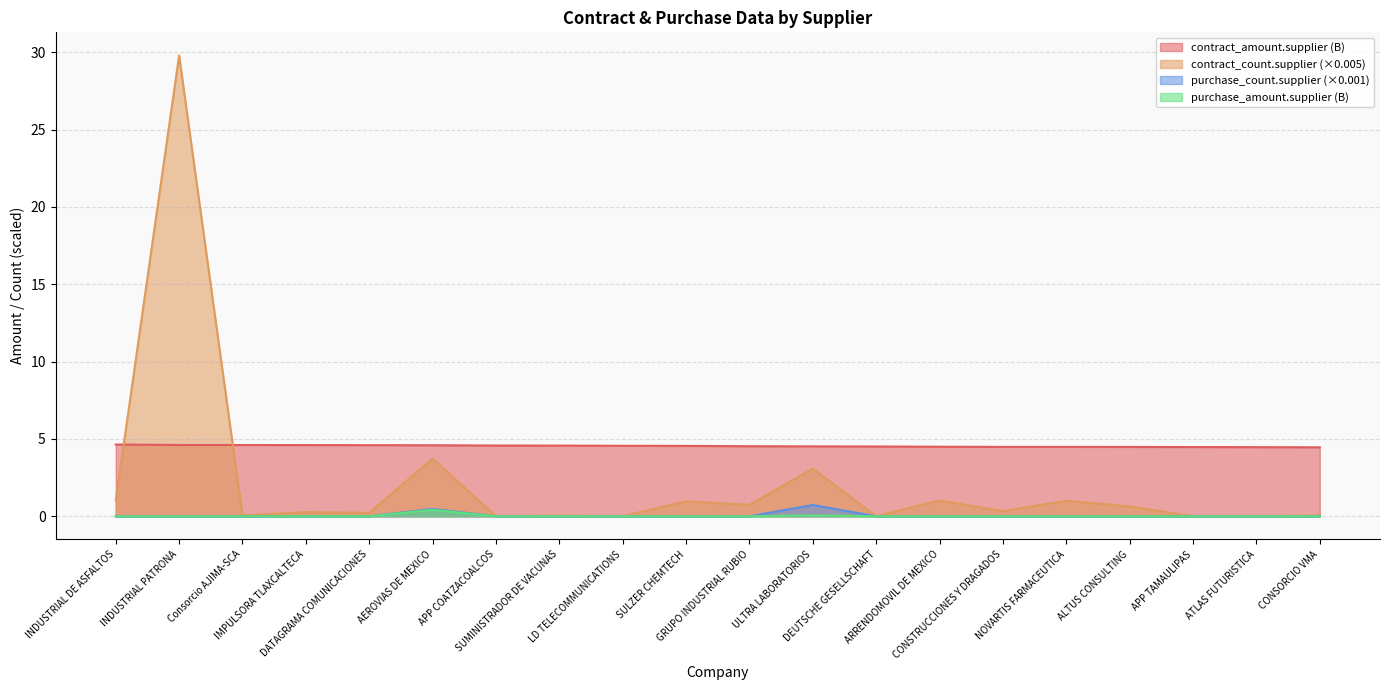

Which has a higher value, Consorcio AJIMA-SCA or LD TELECOMMUNICATIONS?

Consorcio AJIMA-SCA